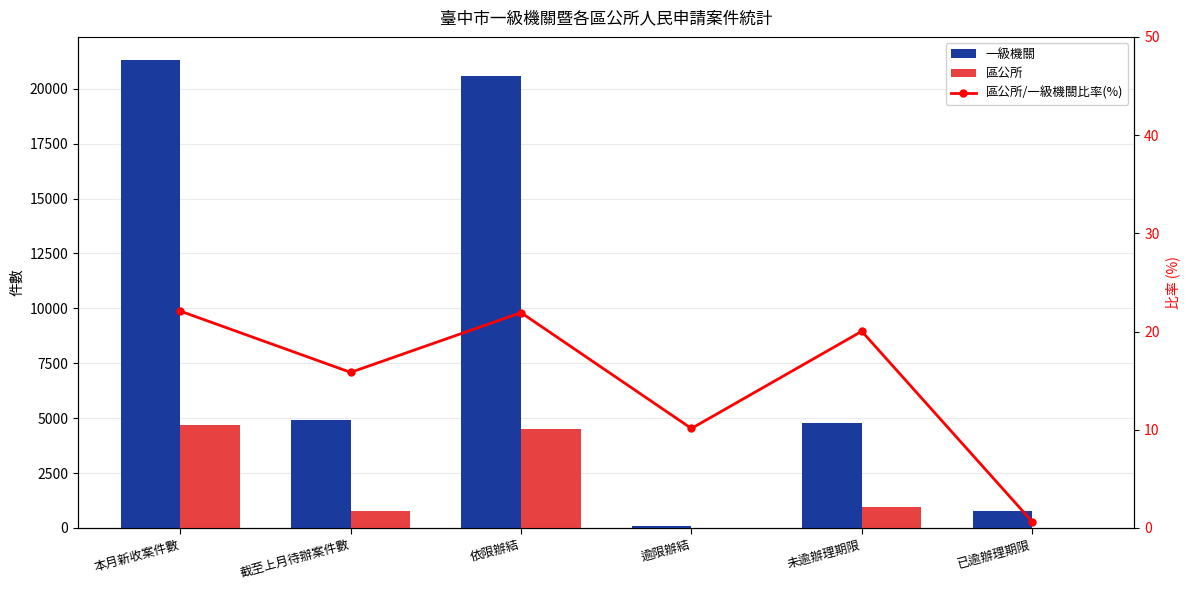

What is the difference between the second highest and minimum values in the 區公所/一級機關比率(%) series?

21.3